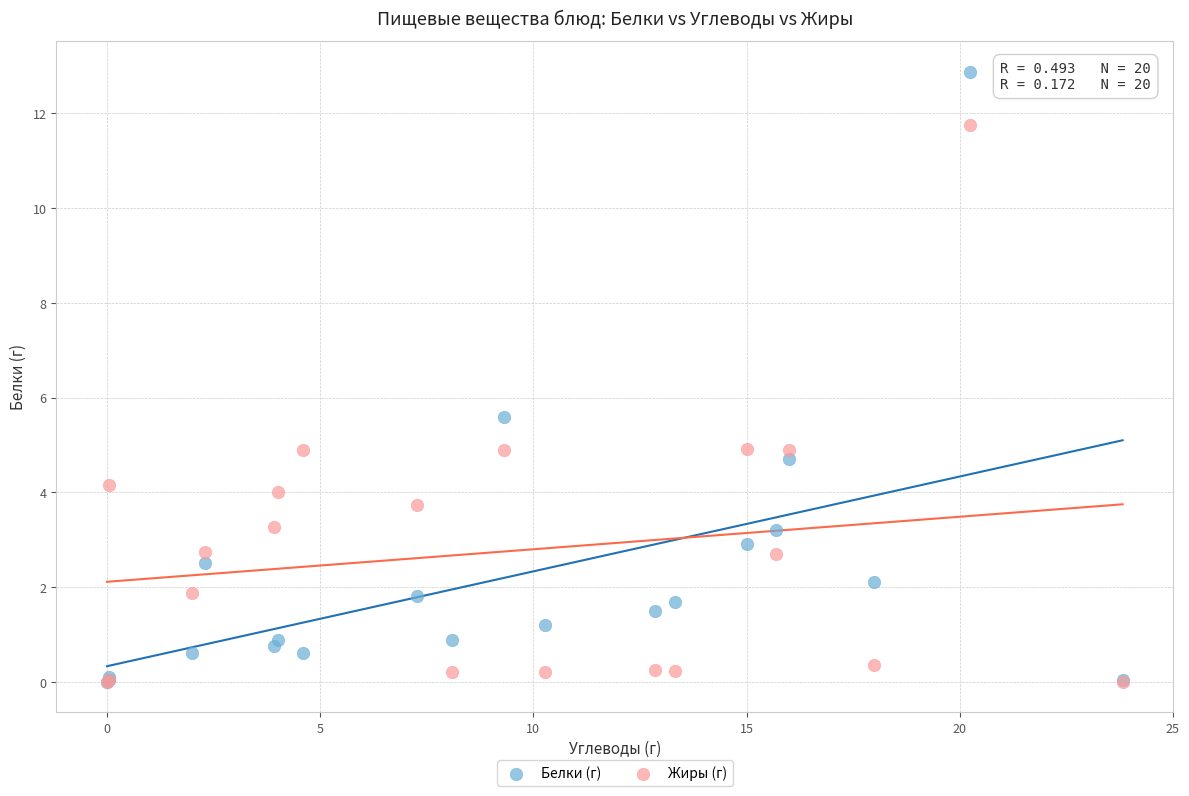

What are all the series names shown in the legend?

Белки (г), Жиры (г)